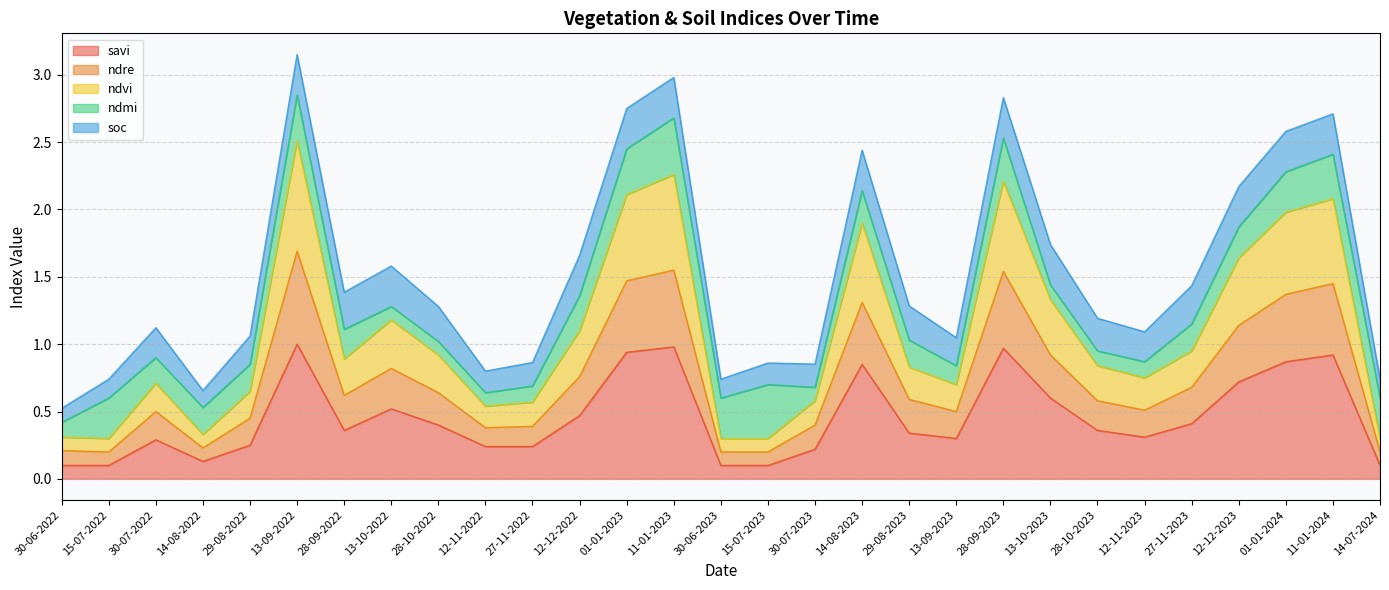

What is the total value across all series at 28-09-2023?

2.8